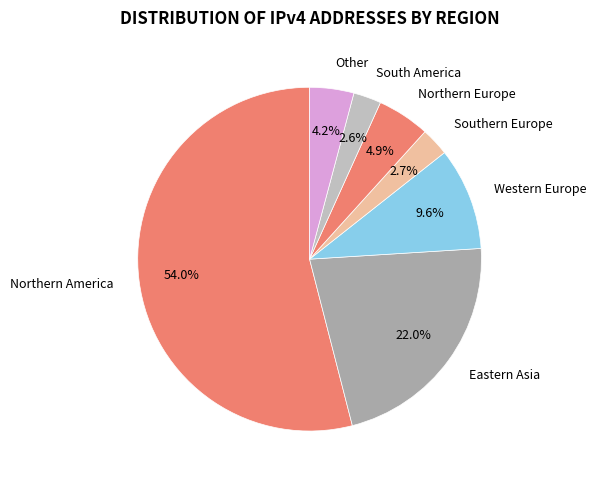

What percentage do Other and Western Europe together represent?

13.8%